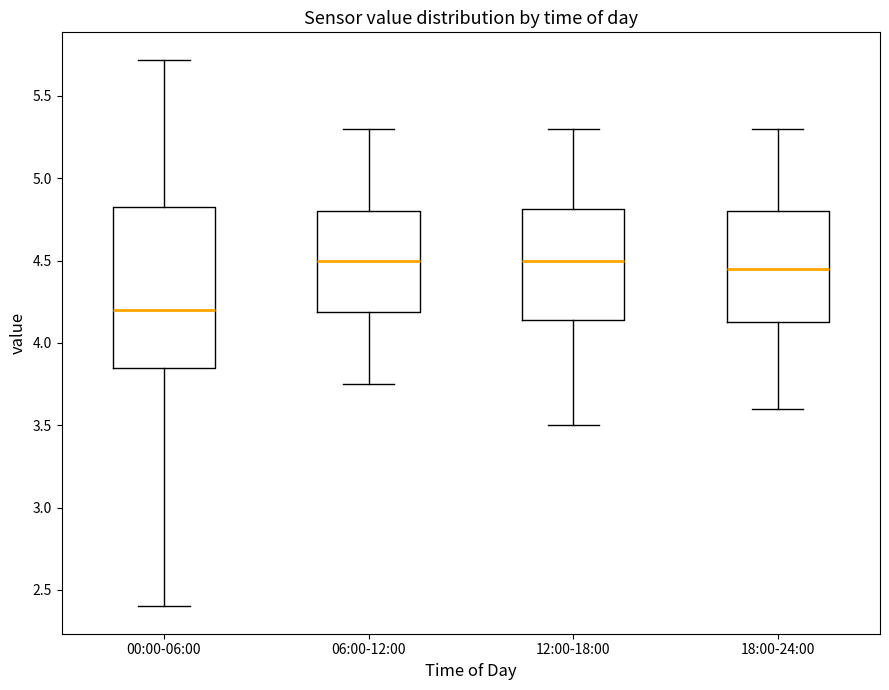

Reading left to right, transcribe this box plot: for each box, give where its median line is, the range the box spans, and where its two whiskers end, as read against the y-axis. The values are not printed on the chart, so give them approximately, as read against the axis.

00:00-06:00: median 4.20, box 3.85 to 4.85, whiskers 2.40 to 5.70
06:00-12:00: median 4.50, box 4.20 to 4.80, whiskers 3.75 to 5.30
12:00-18:00: median 4.50, box 4.15 to 4.80, whiskers 3.50 to 5.30
18:00-24:00: median 4.45, box 4.15 to 4.80, whiskers 3.60 to 5.30